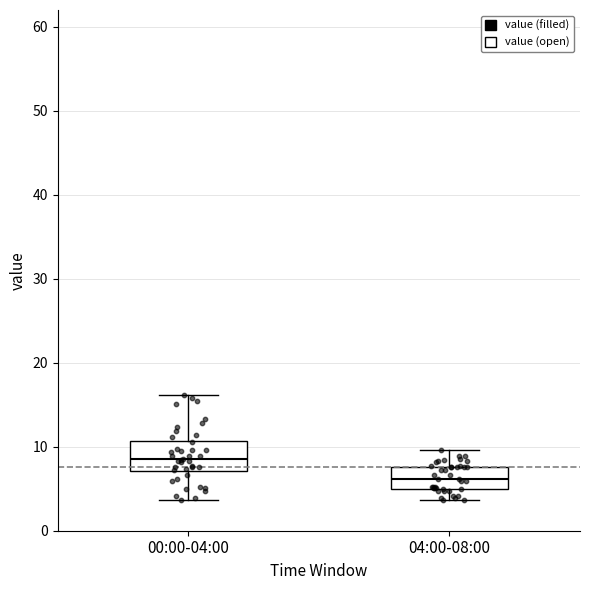

Reading left to right, transcribe this box plot: for each box, give where its median line is, the range the box spans, and where its two whiskers end, as read against the y-axis. The values are not printed on the chart, so give them approximately, as read against the axis.

00:00-04:00: median 9, box 7 to 11, whiskers 4 to 16
04:00-08:00: median 6, box 5 to 8, whiskers 4 to 10